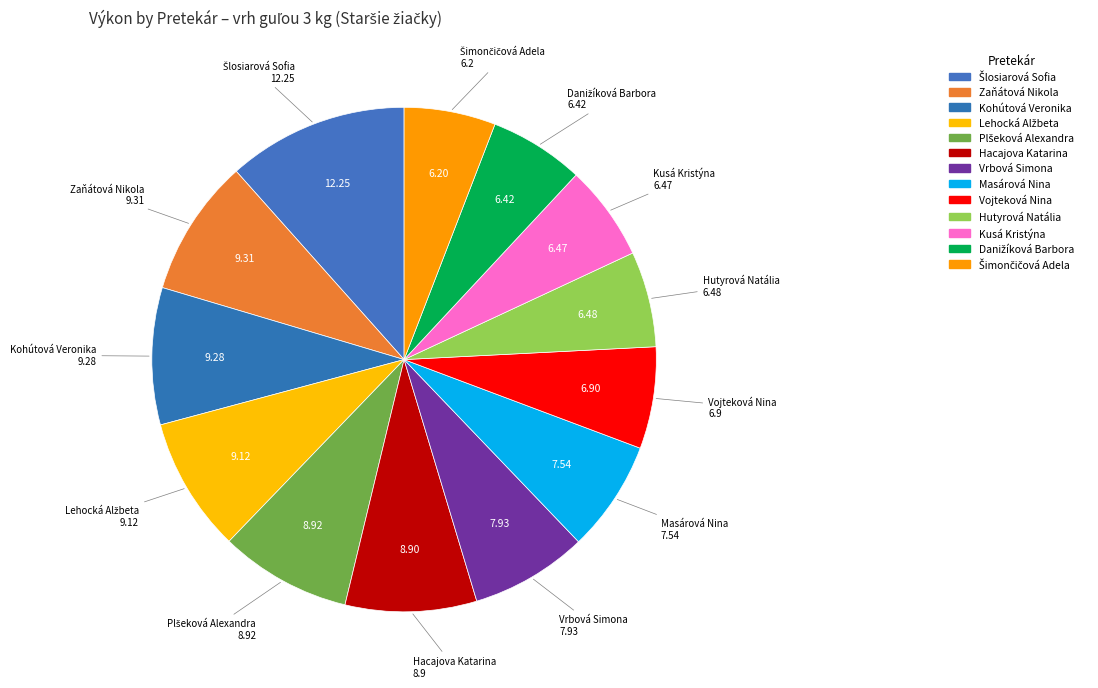

Count the number of slices in the pie.

13